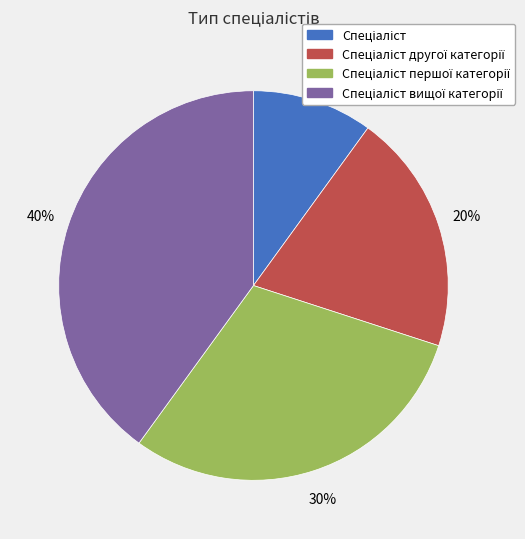

To the nearest percent, what is the average slice percentage?

25%